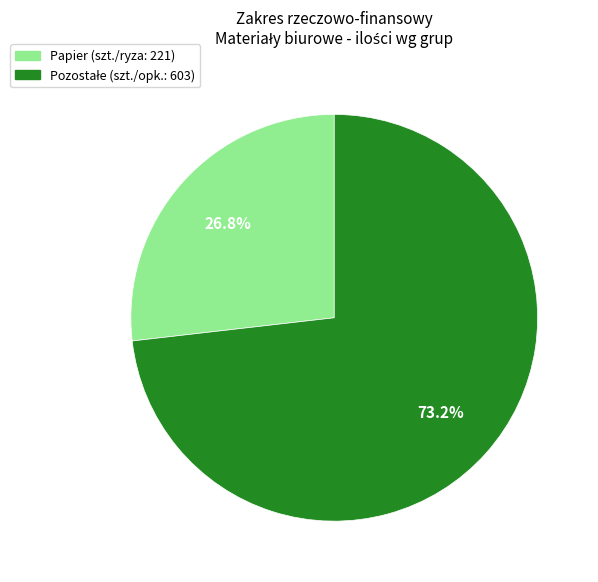

How many slices are in this pie chart?

2